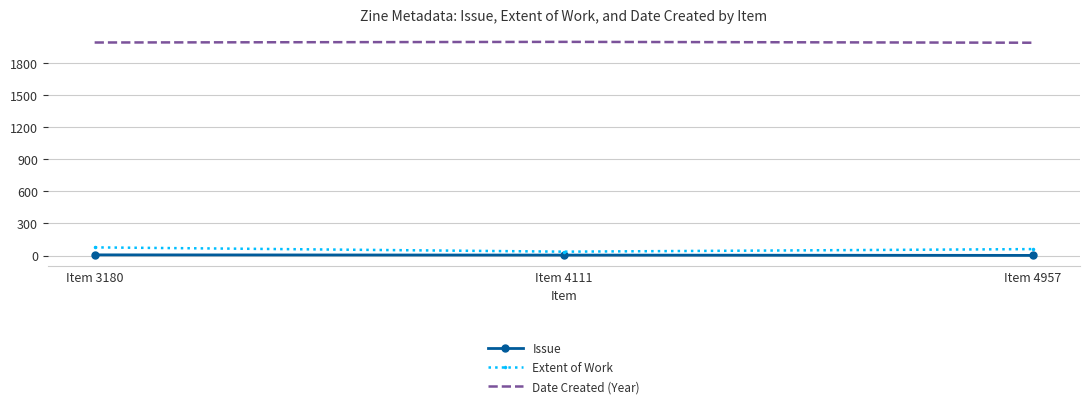

The Date Created (Year) series shows 1991 at Item 4957. True or false?

True